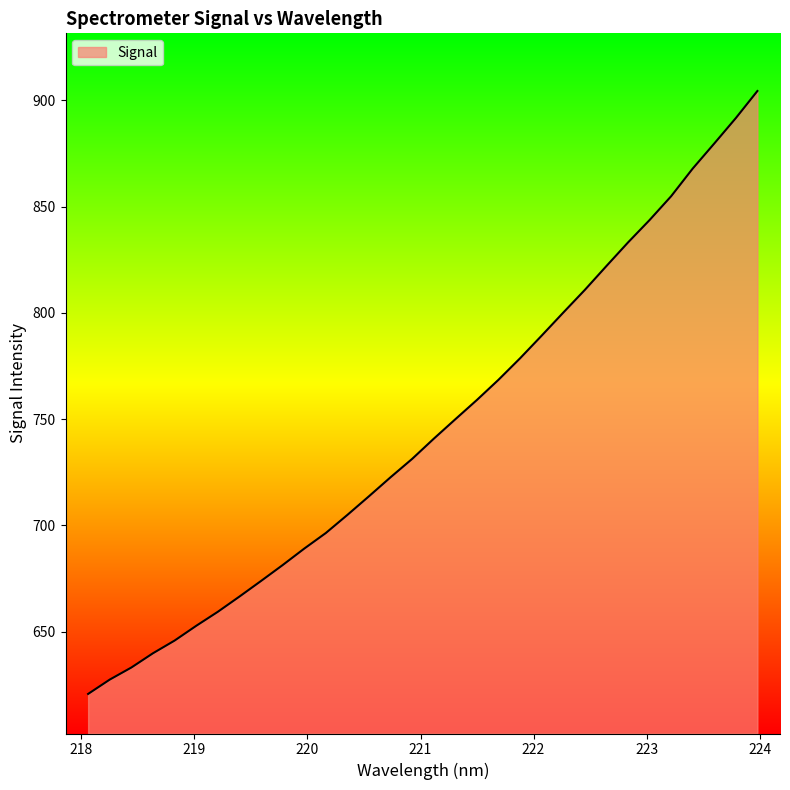

How many categories are shown in the chart?

32